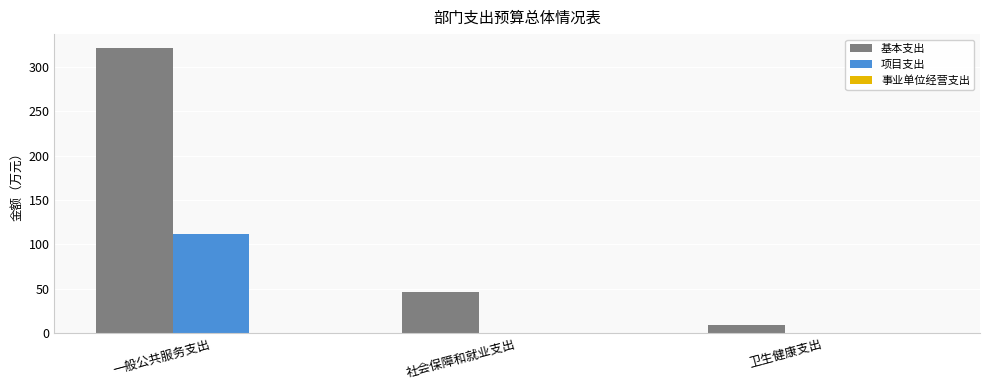

How many series are shown in this chart?

2